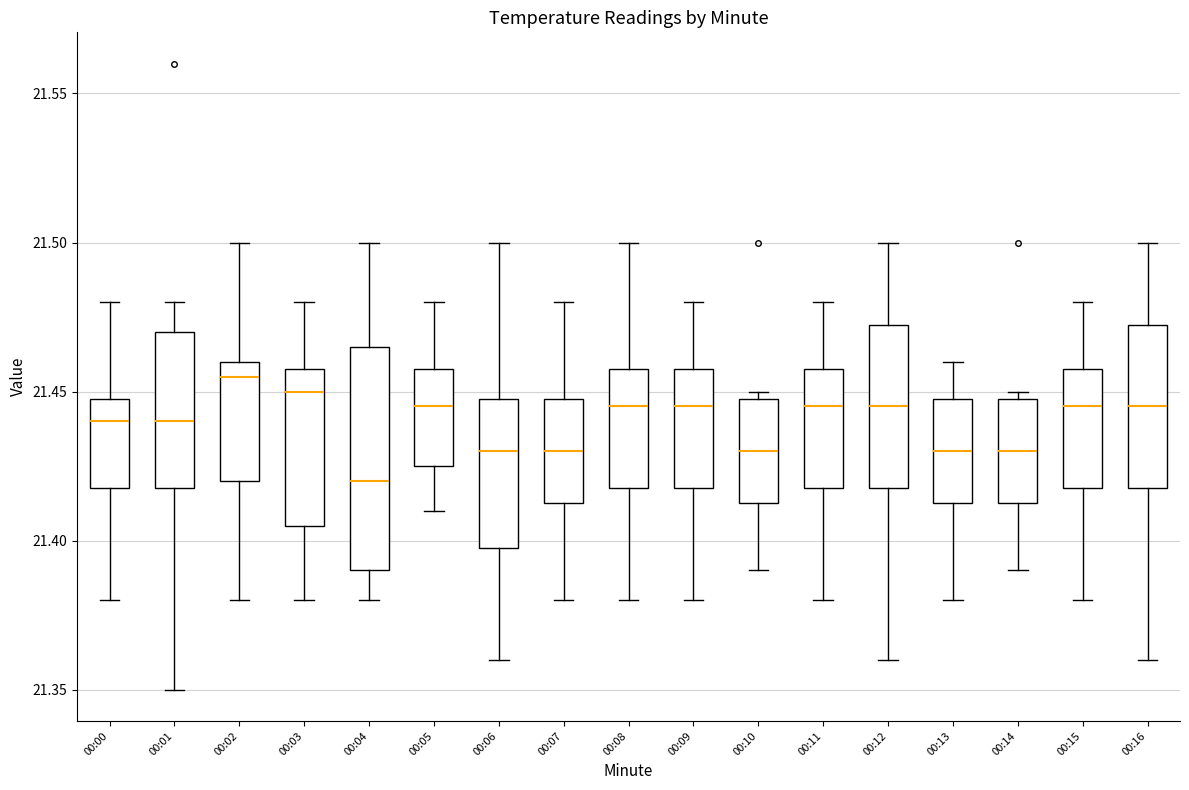

Reading left to right, transcribe this box plot: for each box, give where its median line is, the range the box spans, and where its two whiskers end, as read against the y-axis. The values are not printed on the chart, so give them approximately, as read against the axis.

00:00: median 21.440, box 21.420 to 21.450, whiskers 21.380 to 21.480
00:01: median 21.440, box 21.420 to 21.470, whiskers 21.350 to 21.480
00:02: median 21.455, box 21.420 to 21.460, whiskers 21.380 to 21.500
00:03: median 21.450, box 21.405 to 21.460, whiskers 21.380 to 21.480
00:04: median 21.420, box 21.390 to 21.465, whiskers 21.380 to 21.500
00:05: median 21.445, box 21.425 to 21.460, whiskers 21.410 to 21.480
00:06: median 21.430, box 21.400 to 21.450, whiskers 21.360 to 21.500
00:07: median 21.430, box 21.415 to 21.450, whiskers 21.380 to 21.480
00:08: median 21.445, box 21.420 to 21.460, whiskers 21.380 to 21.500
00:09: median 21.445, box 21.420 to 21.460, whiskers 21.380 to 21.480
00:10: median 21.430, box 21.415 to 21.450, whiskers 21.390 to 21.450 (just above the box's upper edge)
00:11: median 21.445, box 21.420 to 21.460, whiskers 21.380 to 21.480
00:12: median 21.445, box 21.420 to 21.475, whiskers 21.360 to 21.500
00:13: median 21.430, box 21.415 to 21.450, whiskers 21.380 to 21.460
00:14: median 21.430, box 21.415 to 21.450, whiskers 21.390 to 21.450 (just above the box's upper edge)
00:15: median 21.445, box 21.420 to 21.460, whiskers 21.380 to 21.480
00:16: median 21.445, box 21.420 to 21.475, whiskers 21.360 to 21.500